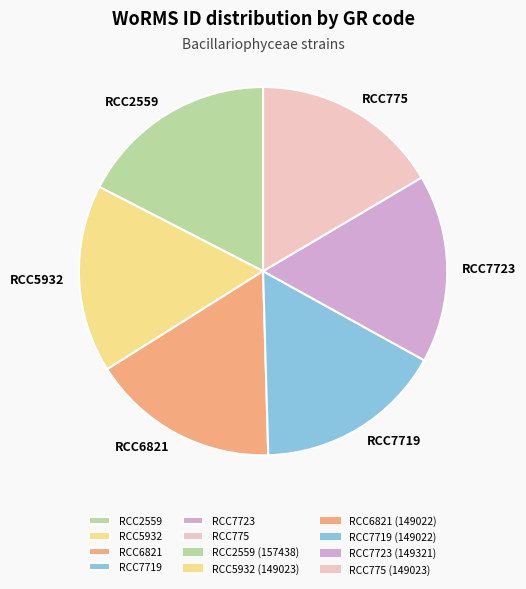

Combined, do RCC2559 and RCC7723 account for over 50%?

No